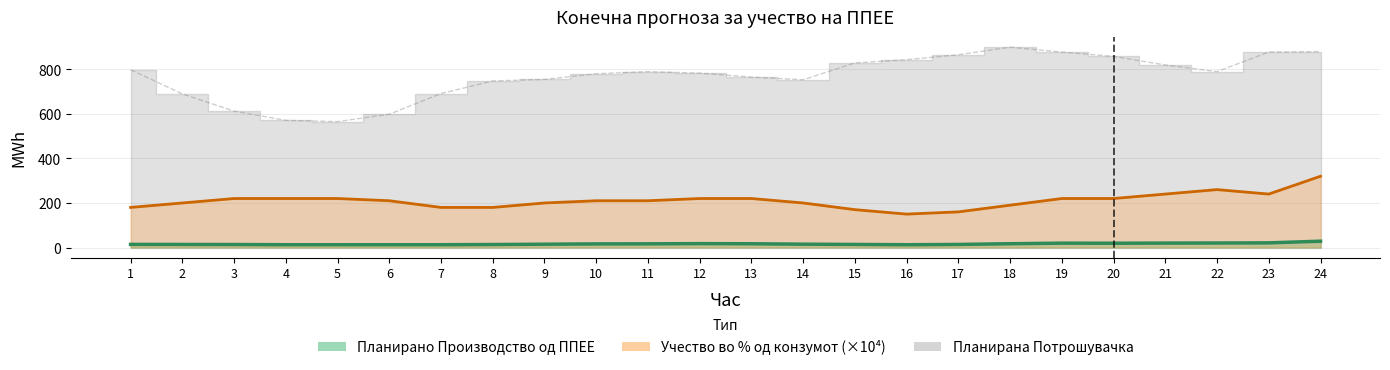

Which series changed the most between 11 and 13?

Планирана Потрошувачка